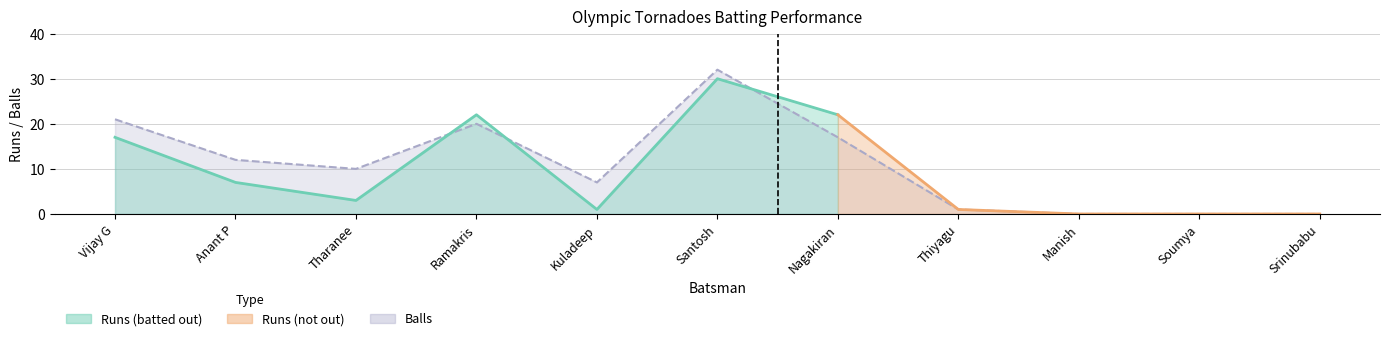

How many data points does each series have?

11